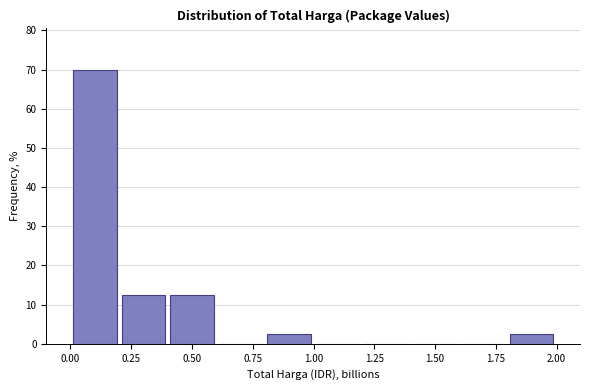

Around what value on the x-axis is the tallest bar? Give the approximate position of its centre, as read against the axis.

0.10